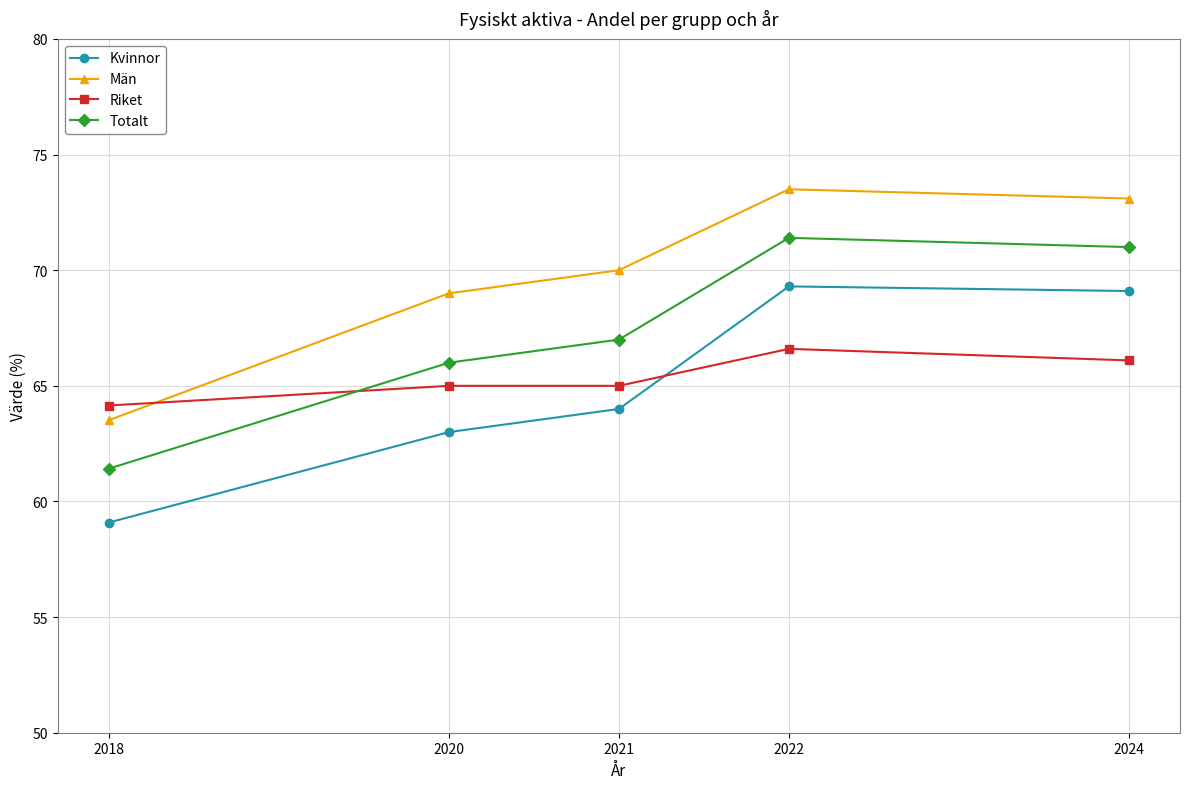

What is the value of the Totalt point at the 5th from the left?

71.0